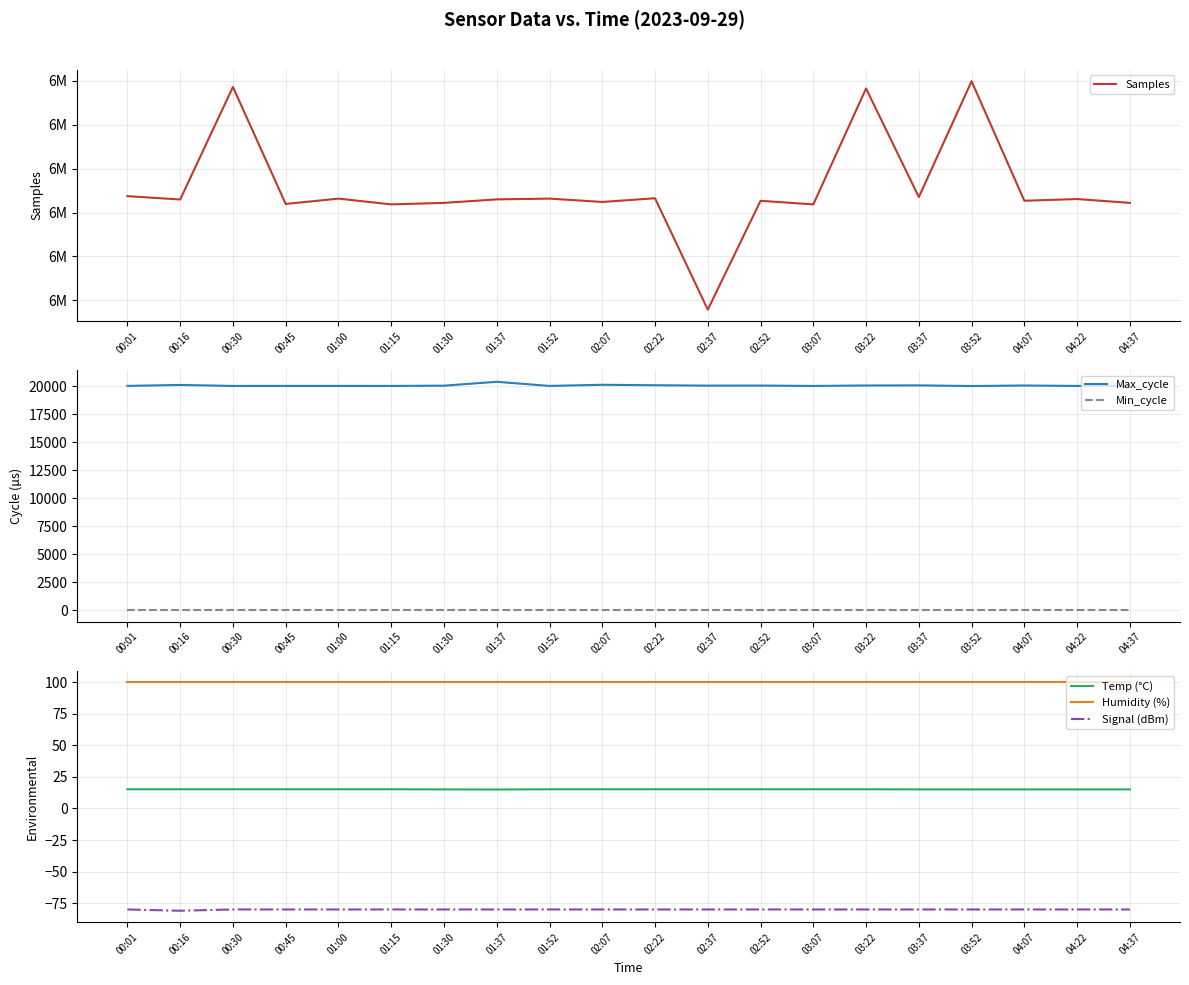

True or false: Min_cycle has more than 1 points higher than both neighbors.

False